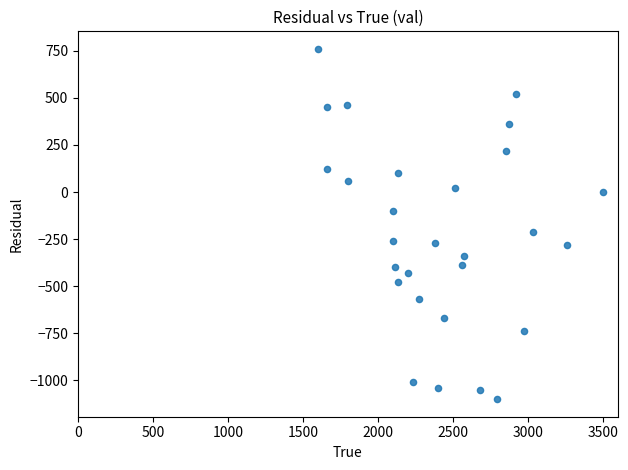

What is the range of Y values (max minus min)?

1860